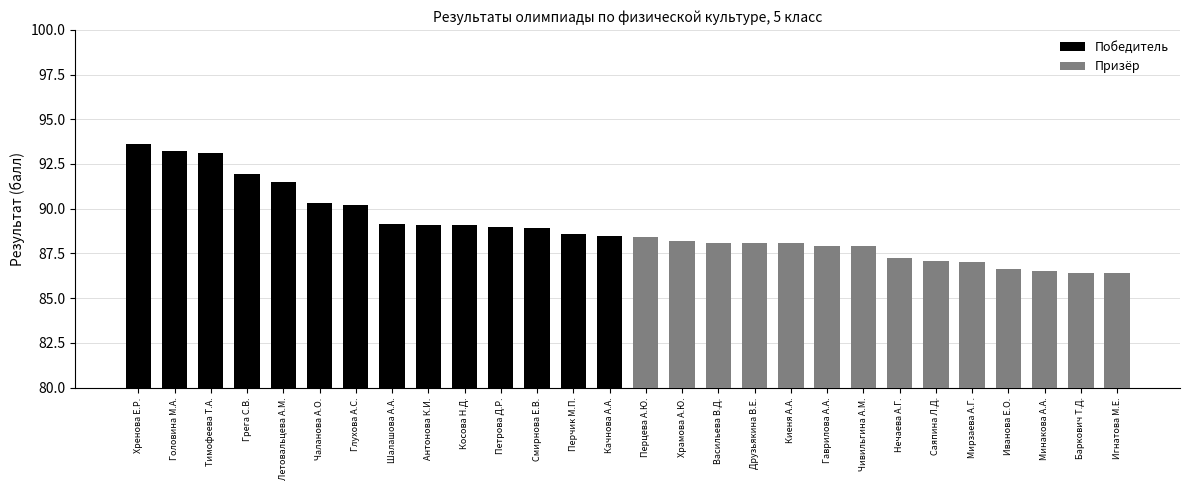

What is the sum of all Призёр values?

1224.0